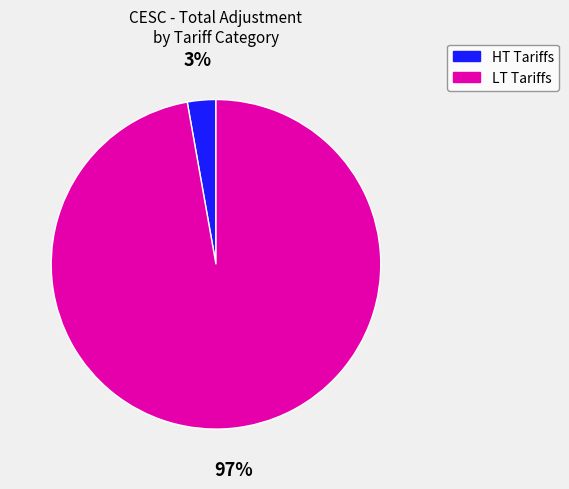

Is the sum of LT Tariffs and HT Tariffs greater than half?

Yes